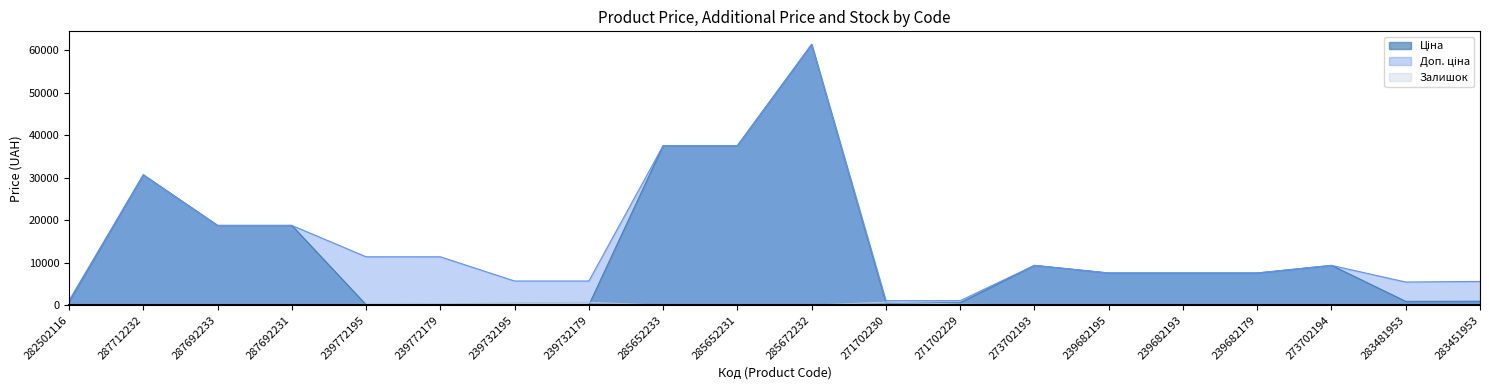

Which series has the largest total across all categories?

Доп. ціна